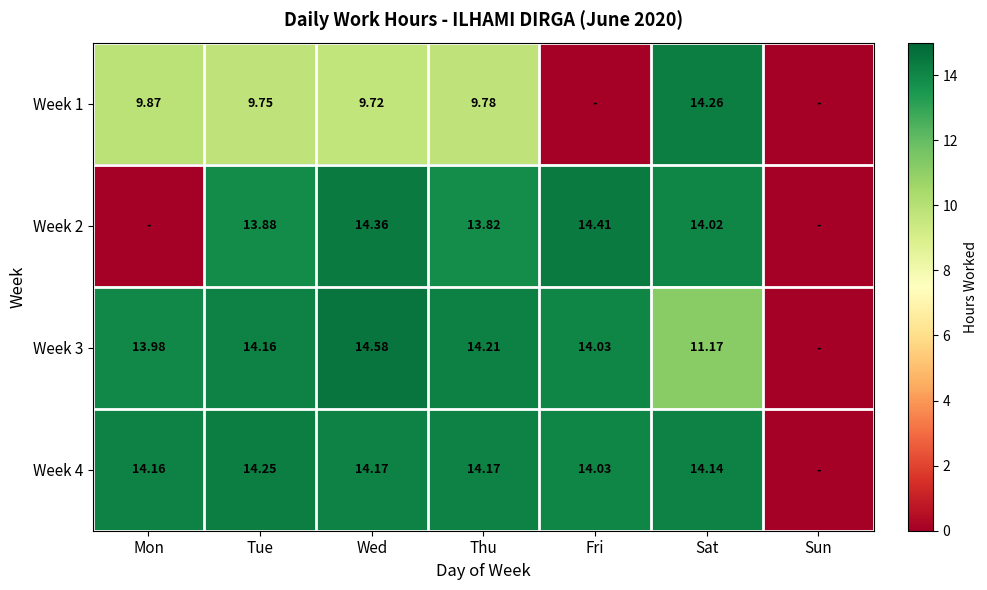

Which category has the lowest value across all series?

Fri